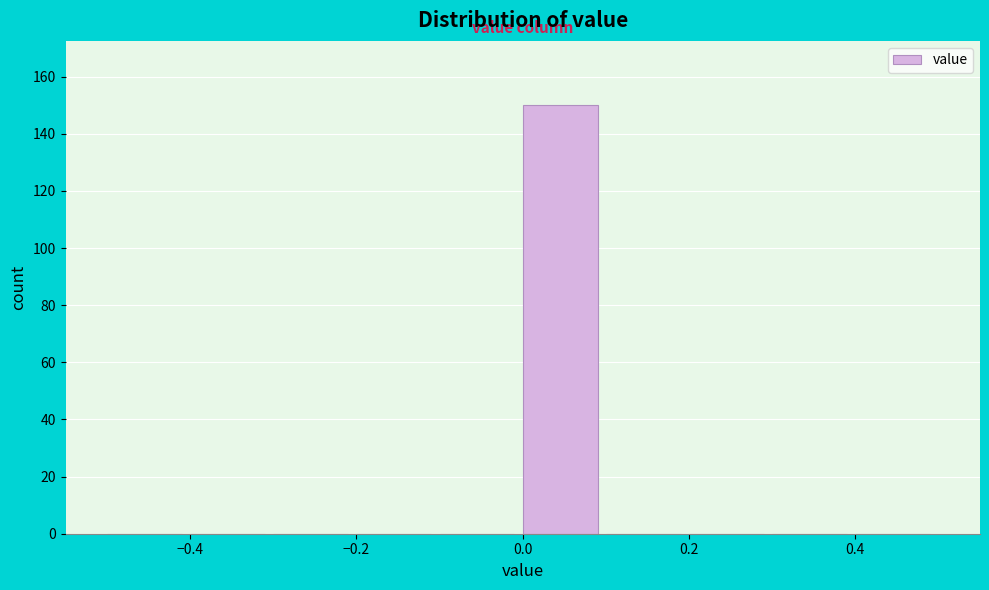

Reading left to right, list every bar in this chart as the range it spans on the x-axis followed by its height. The values are not printed on the chart, so give them approximately, as read against the axis.

-0.5 to -0.4: 0
-0.4 to -0.3: 0
-0.3 to -0.2: 0
-0.2 to -0.1: 0
-0.1 to 0.0: 0
0.0 to 0.1: 150
0.1 to 0.2: 0
0.2 to 0.3: 0
0.3 to 0.4: 0
0.4 to 0.5: 0